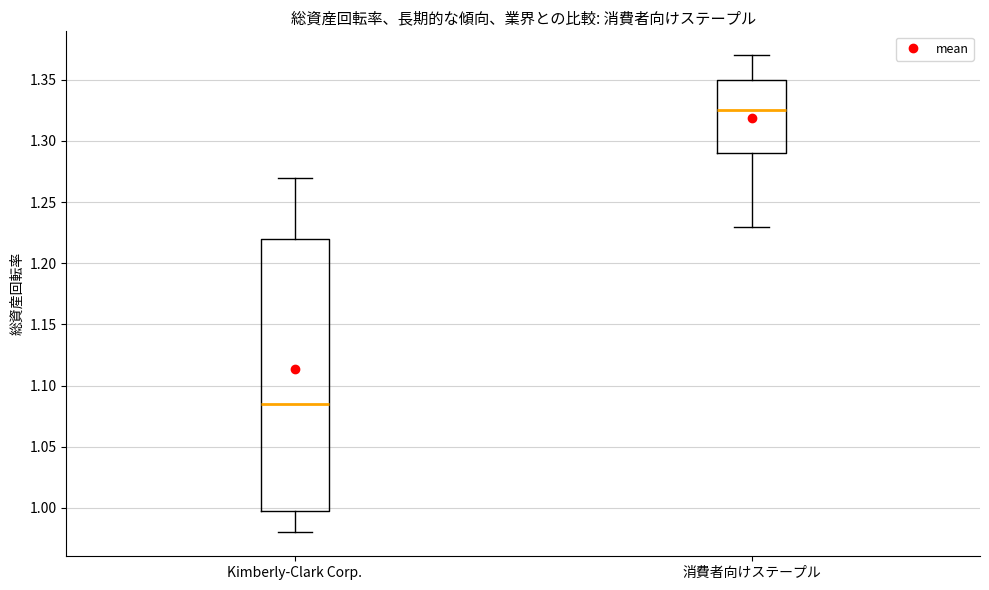

Where does the upper whisker of the box for 消費者向けステープル end on the y-axis? The values are not printed on the chart, so give them approximately, as read against the axis.

1.370